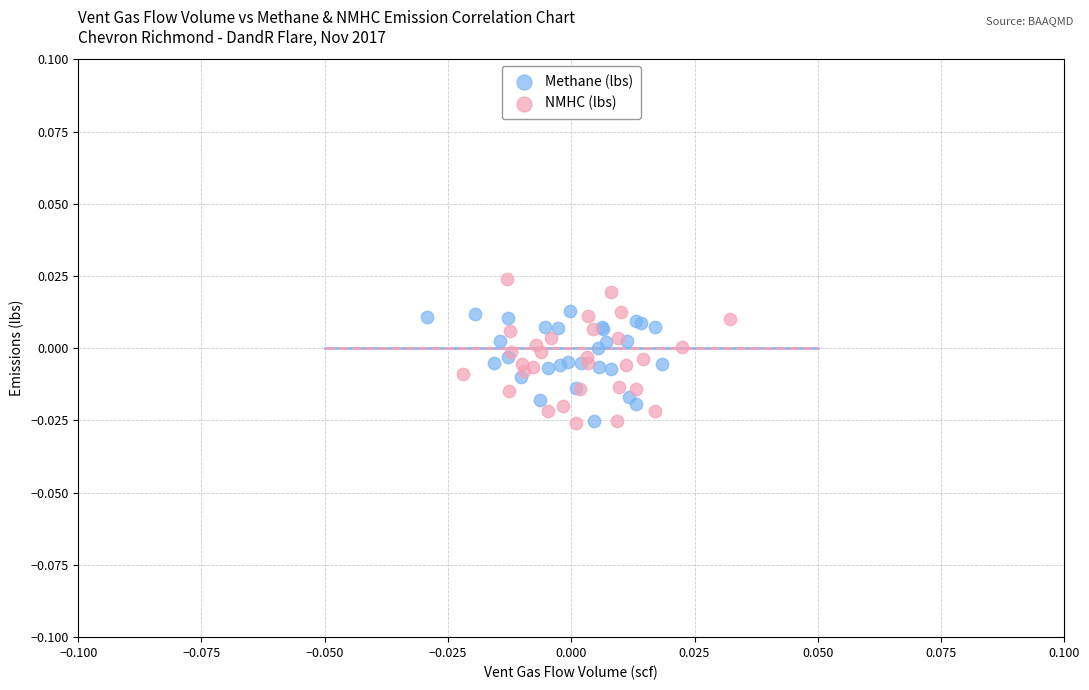

What are all the series names shown in the legend?

Methane (lbs), NMHC (lbs)